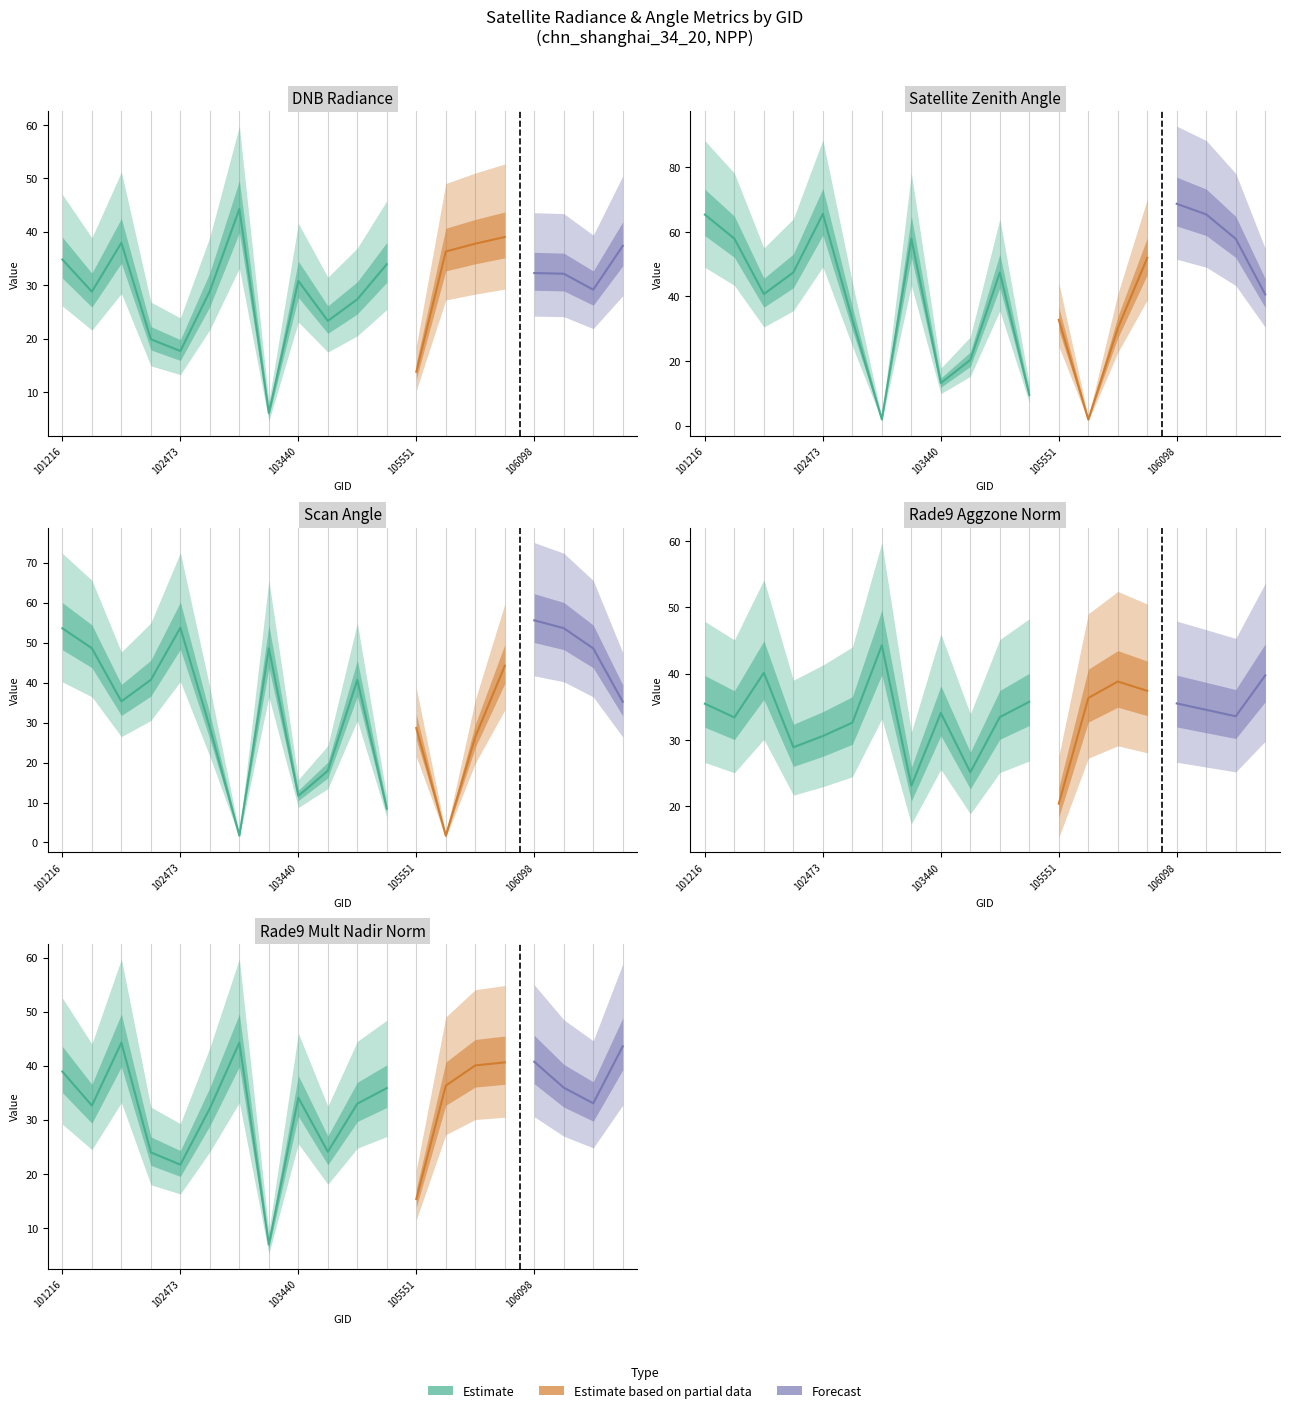

Which series ends up on top after the final intersection of dnbrad and scan_angle?

dnbrad